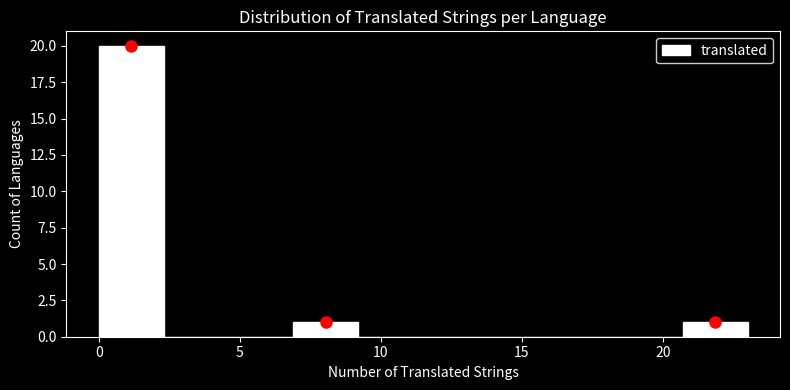

Reading left to right, transcribe this chart: for each bar, give the range it covers on the x-axis and its height. Neither the bar edges nor the heights are printed on the chart, so give them approximately, as read against the axes.

0.0 to 2.3: 20
2.3 to 4.6: 0
4.6 to 6.9: 0
6.9 to 9.2: 1
9.2 to 11.5: 0
11.5 to 13.8: 0
13.8 to 16.1: 0
16.1 to 18.4: 0
18.4 to 20.7: 0
20.7 to 23.0: 1